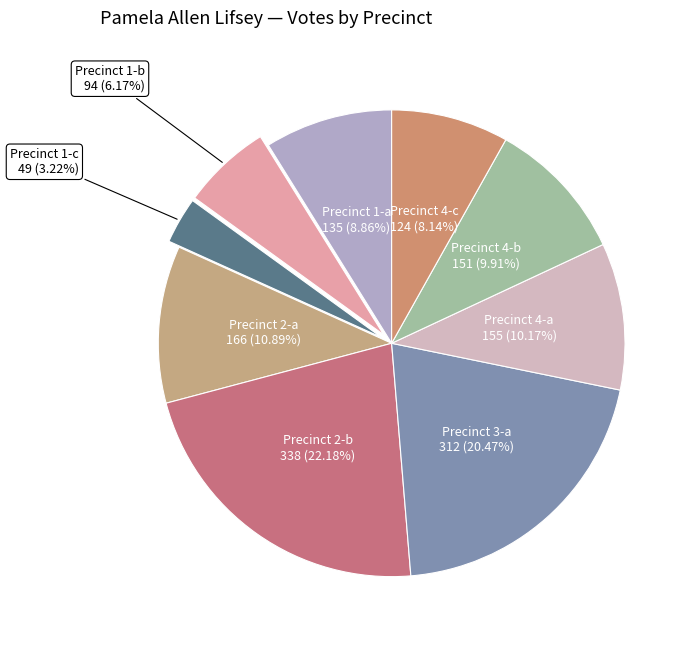

Does any single category account for the majority?

No